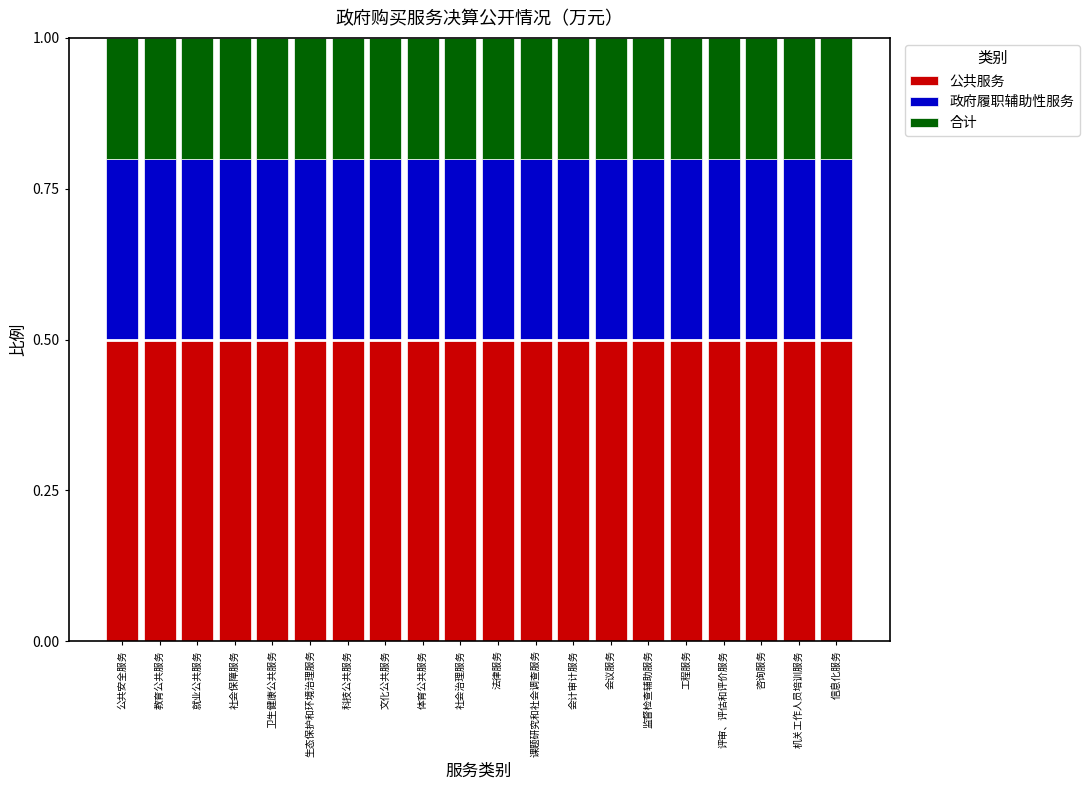

True or false: 公共服务 has a value of 0.5 at 公共安全服务.

True